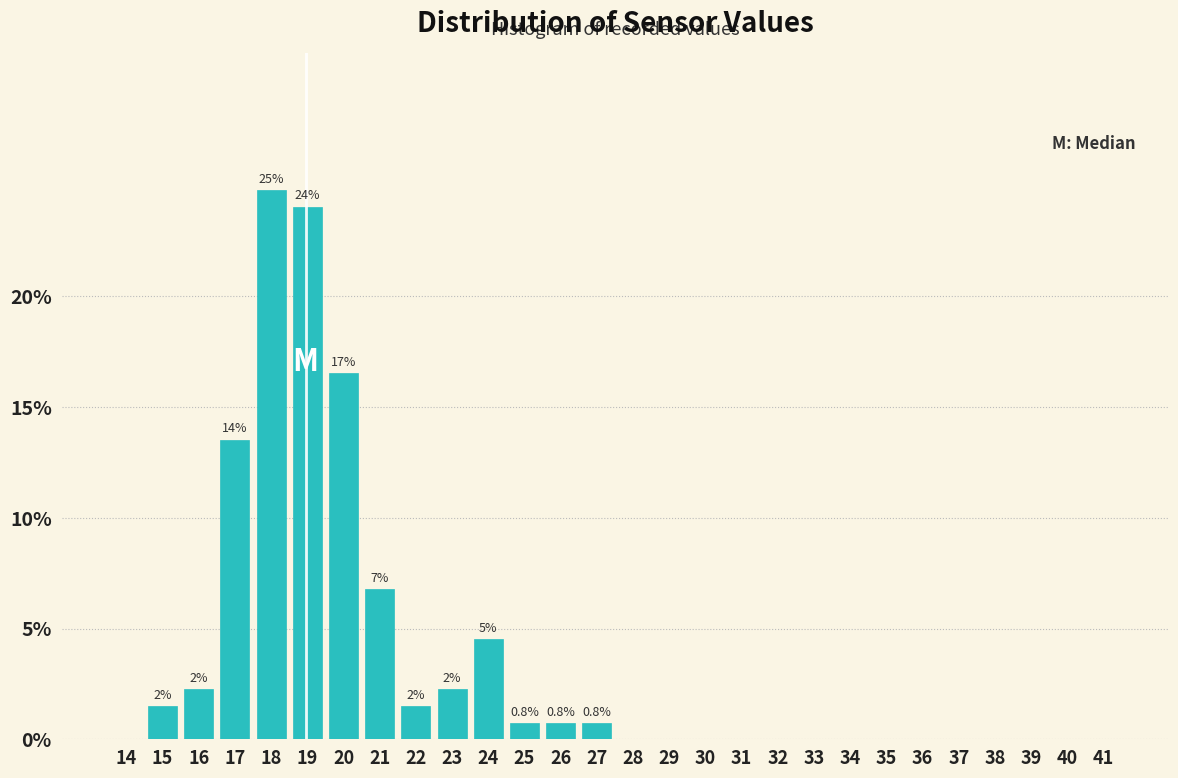

Reading left to right, extract all data points from this chart.

14=0.0	15=1.5	16=2.3	17=13.5	18=24.8	19=24.1	20=16.5	21=6.8	22=1.5	23=2.3	24=4.5	25=0.8	26=0.8	27=0.8	28=0.0	29=0.0	30=0.0	31=0.0	32=0.0	33=0.0	34=0.0	35=0.0	36=0.0	37=0.0	38=0.0	39=0.0	40=0.0	41=0.0